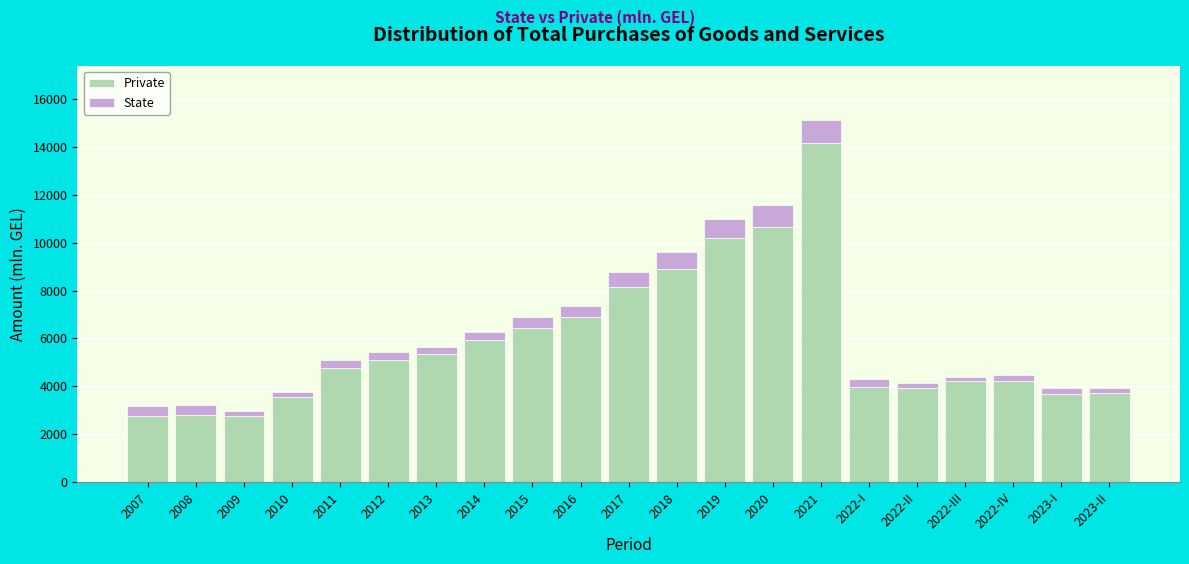

True or false: Private has a value of 12165.9 at 2018.

False